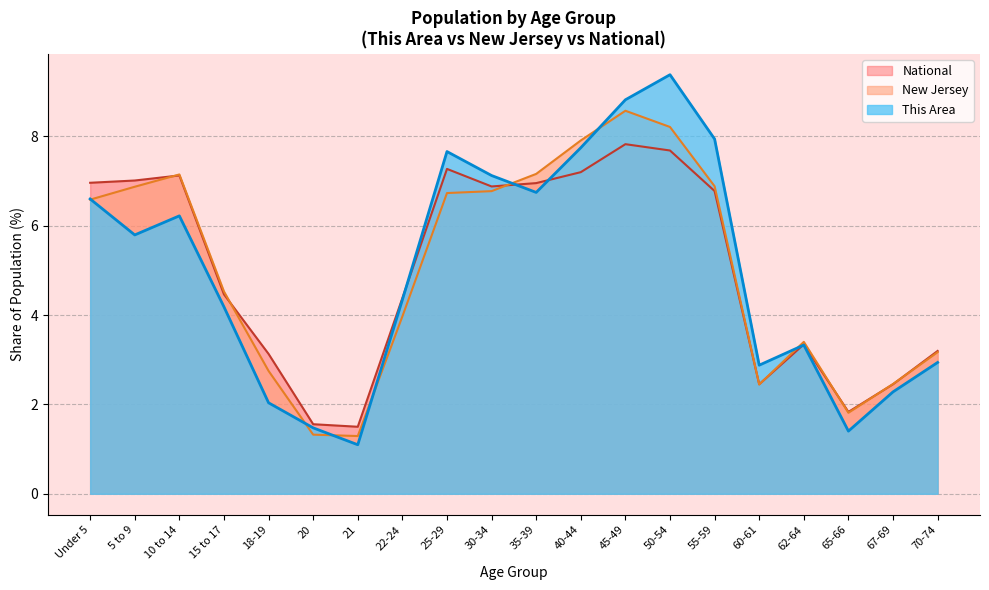

Which series has the largest range (max minus min)?

This Area